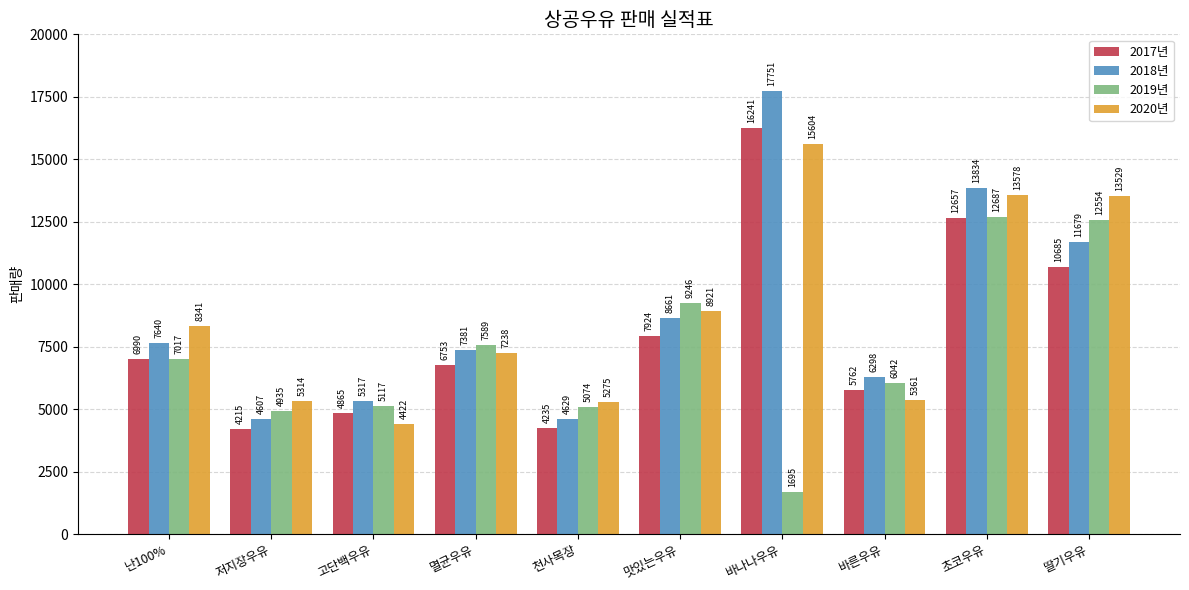

What is the difference between the 2017년 values at 천사목장 and 저지장우유?

20